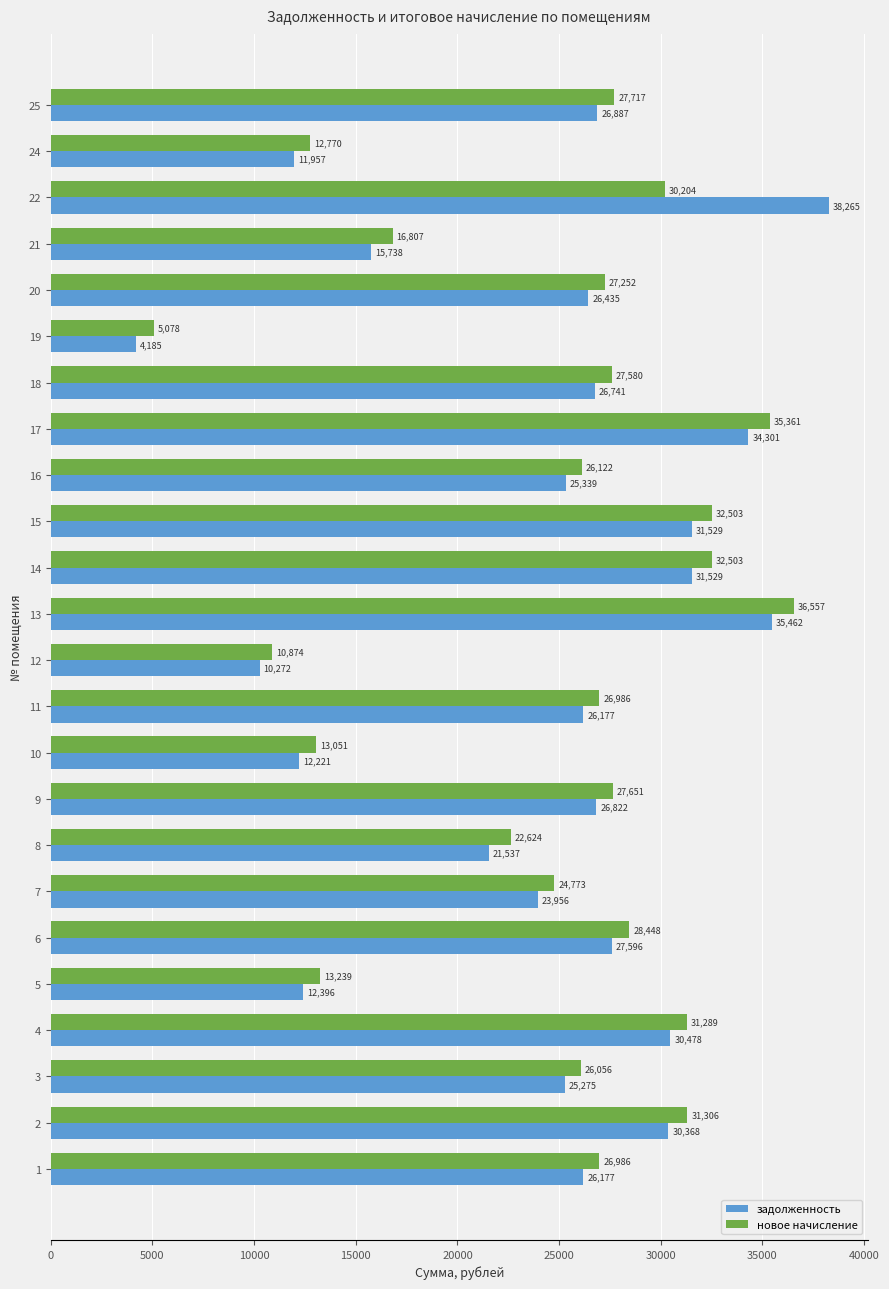

Read the новое начисление value at 7.

24773.0